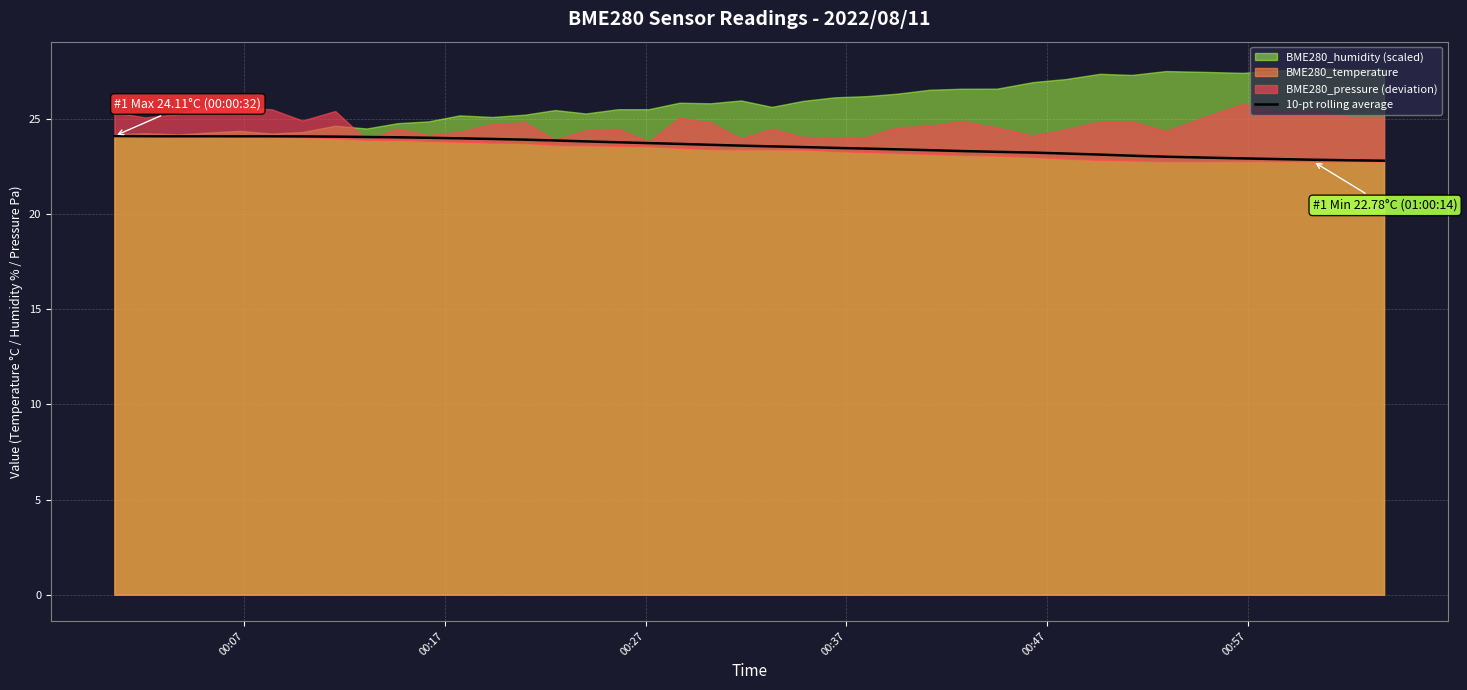

Does the chart display data point markers on the line(s)?

No